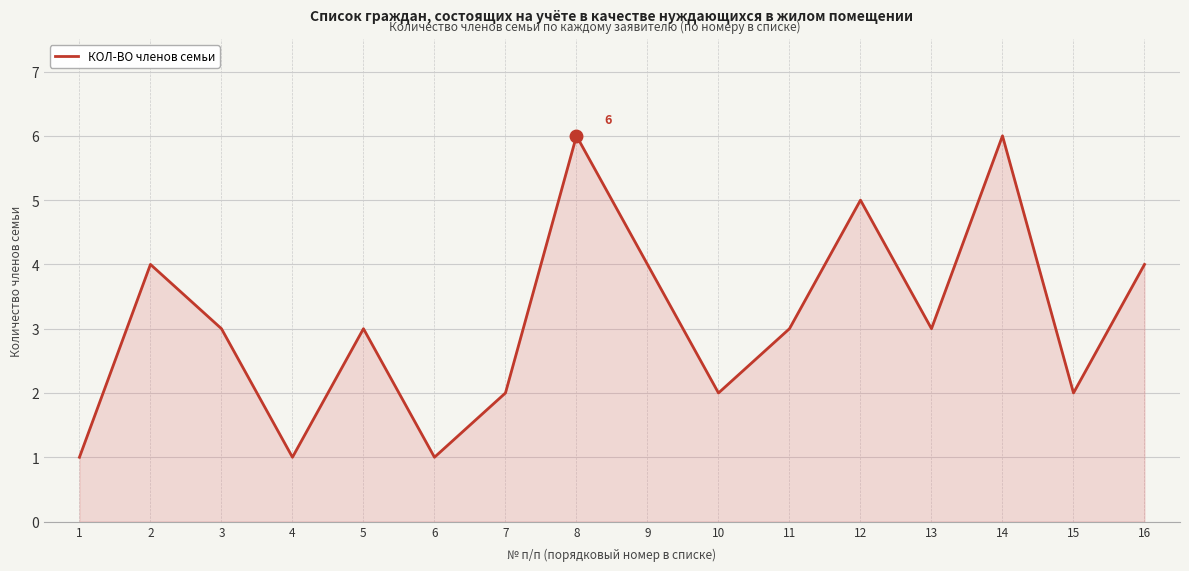

How many values are between 2 and 4?

10